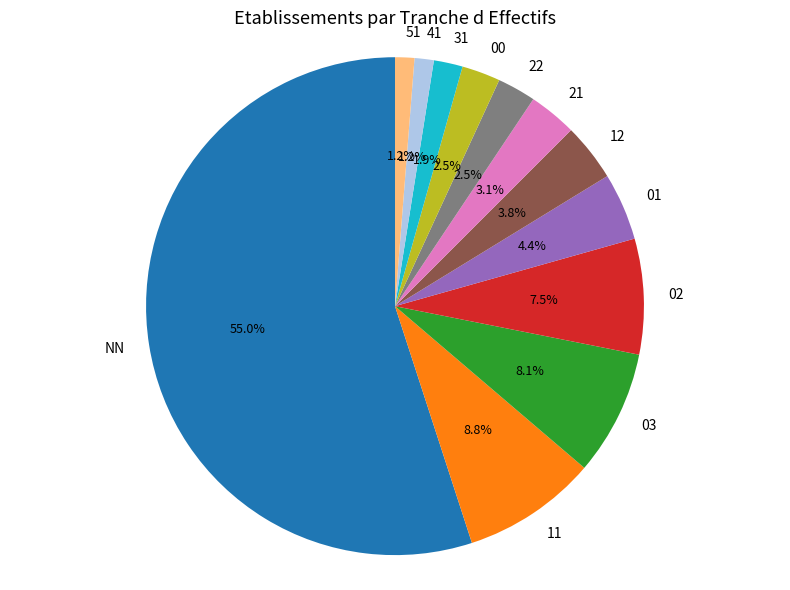

Does NN represent more than half of the total?

Yes